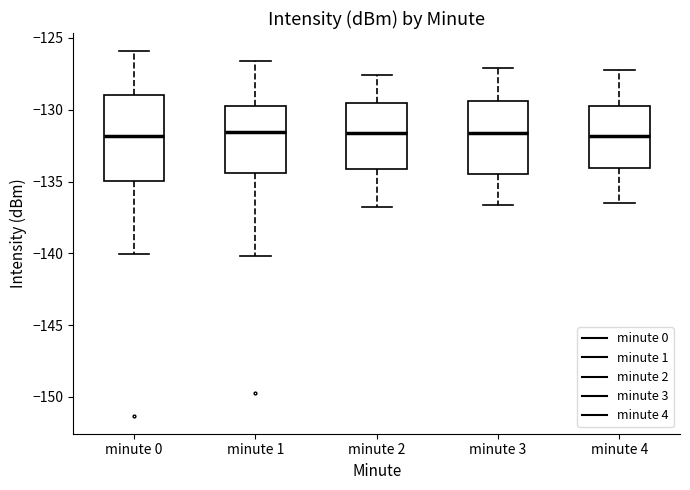

Reading left to right, transcribe this box plot: for each box, give where its median line is, the range the box spans, and where its two whiskers end, as read against the y-axis. The values are not printed on the chart, so give them approximately, as read against the axis.

minute 0: median -132.0, box -135.0 to -129.0, whiskers -140.0 to -126.0
minute 1: median -131.5, box -134.5 to -129.5, whiskers -140.0 to -126.5
minute 2: median -131.5, box -134.0 to -129.5, whiskers -137.0 to -127.5
minute 3: median -131.5, box -134.5 to -129.5, whiskers -136.5 to -127.0
minute 4: median -132.0, box -134.0 to -129.5, whiskers -136.5 to -127.0